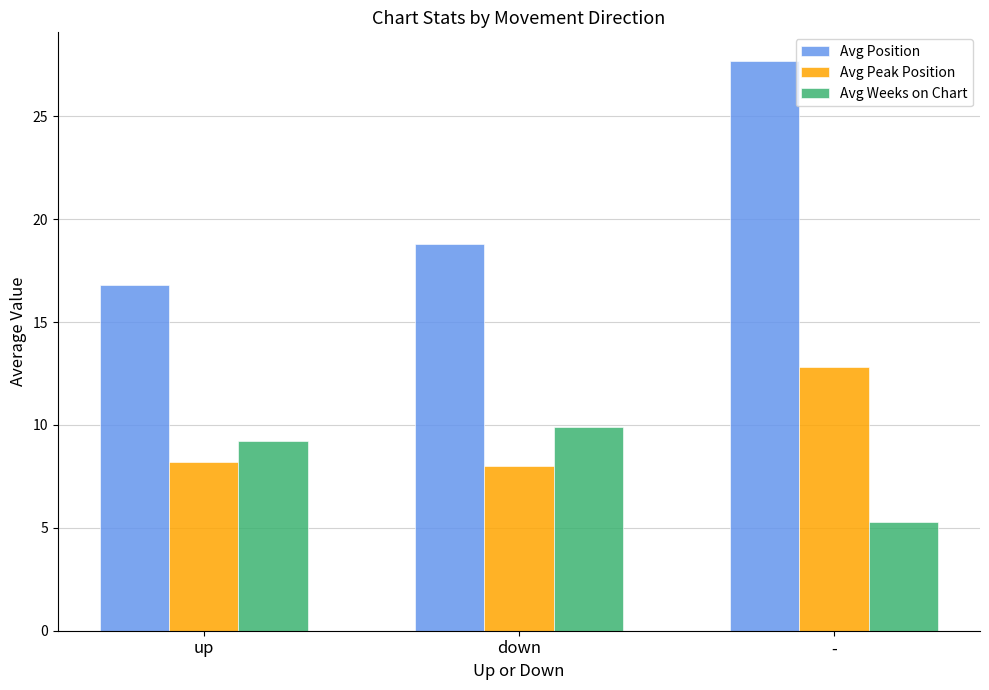

What is the sum of the Avg Peak Position values at - and down?

20.8